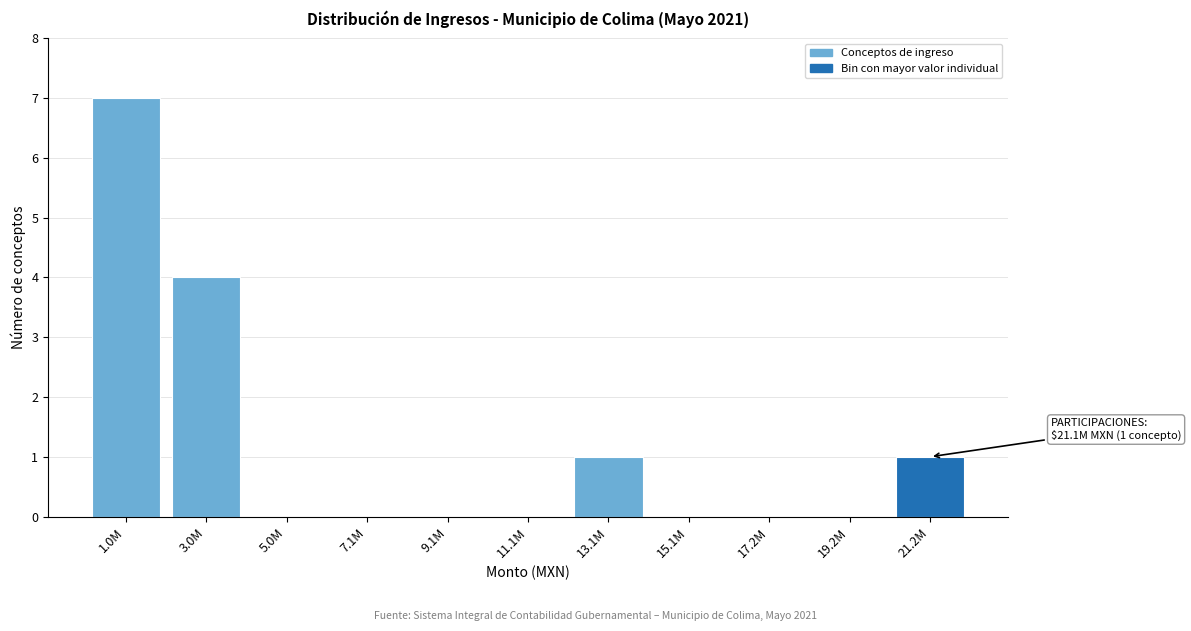

Reading left to right, extract all data points from this chart.

1.0M=7	3.0M=4	5.0M=0	7.1M=0	9.1M=0	11.1M=0	13.1M=1	15.1M=0	17.2M=0	19.2M=0	21.2M=1